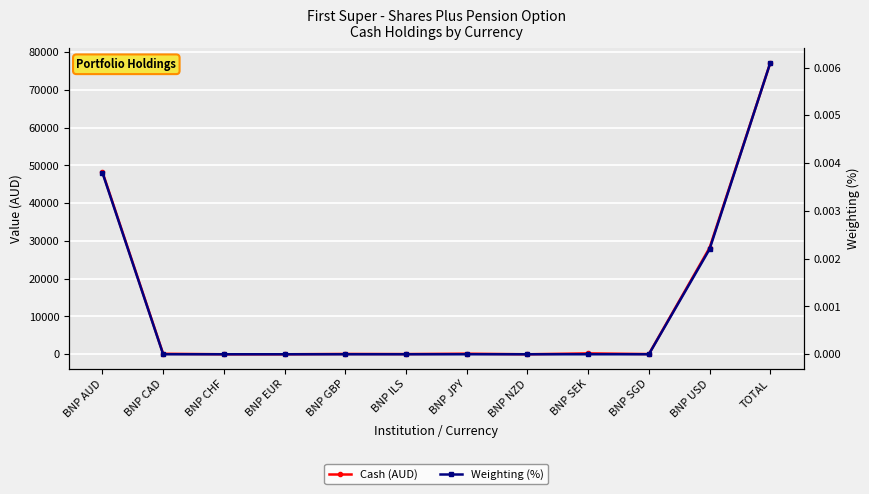

Which category has the lowest value across all series?

BNP CAD